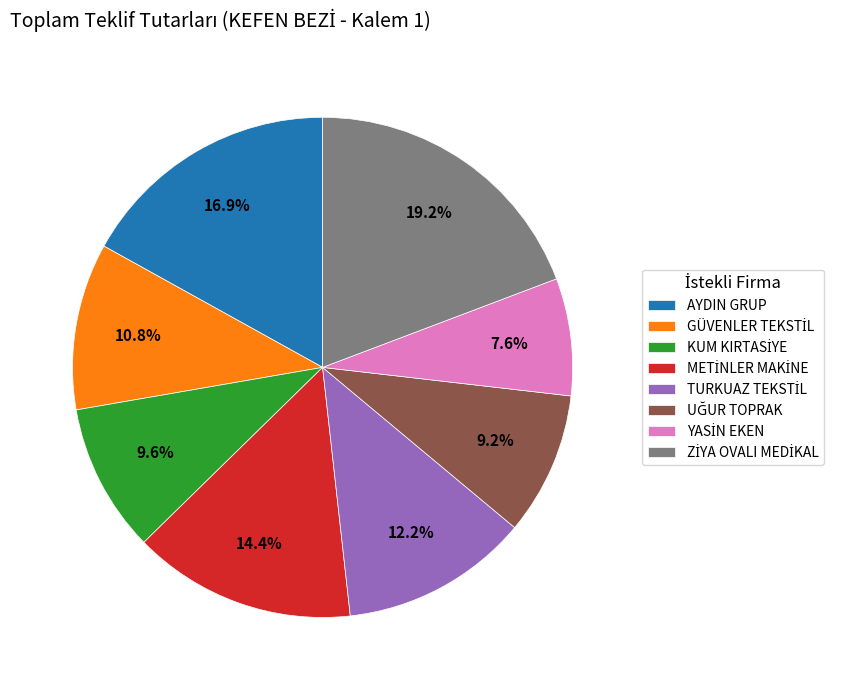

To the nearest percent, what is the average slice percentage?

12%